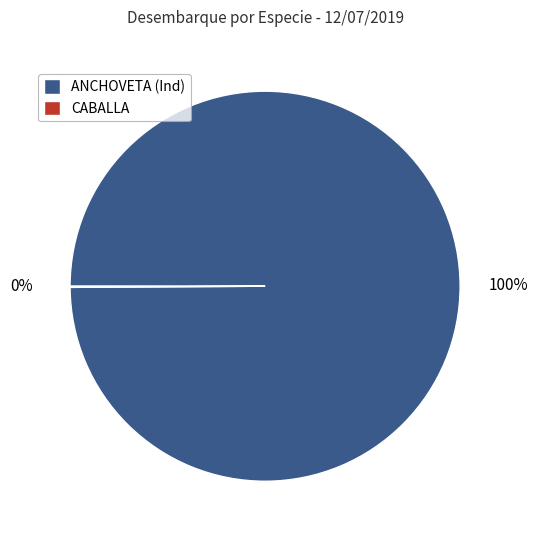

To the nearest percent, what is the average slice percentage?

50%